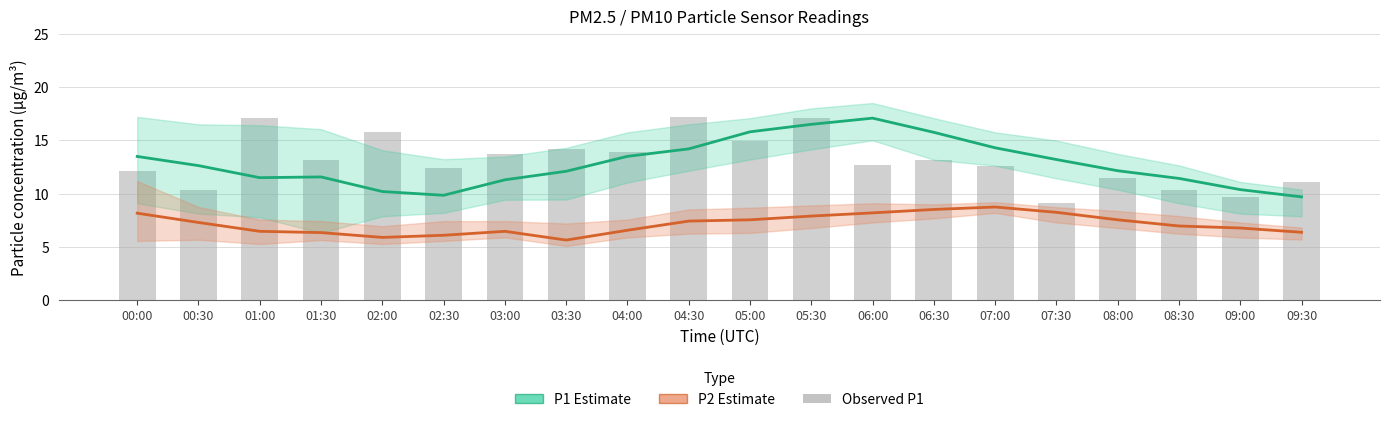

What position from the left is 05:00?

11